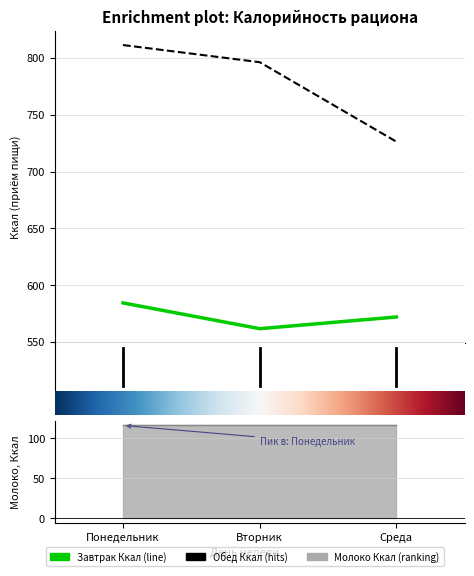

Is it true that Обед Ккал equals 502.2 at Среда?

False